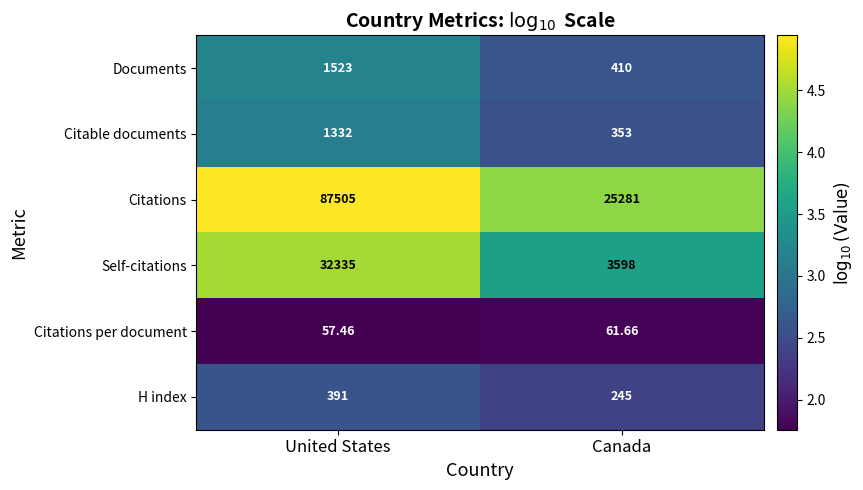

Rank the series by their maximum value, from highest to lowest.

Citations, Self-citations, Documents, Citable documents, H index, Citations per document